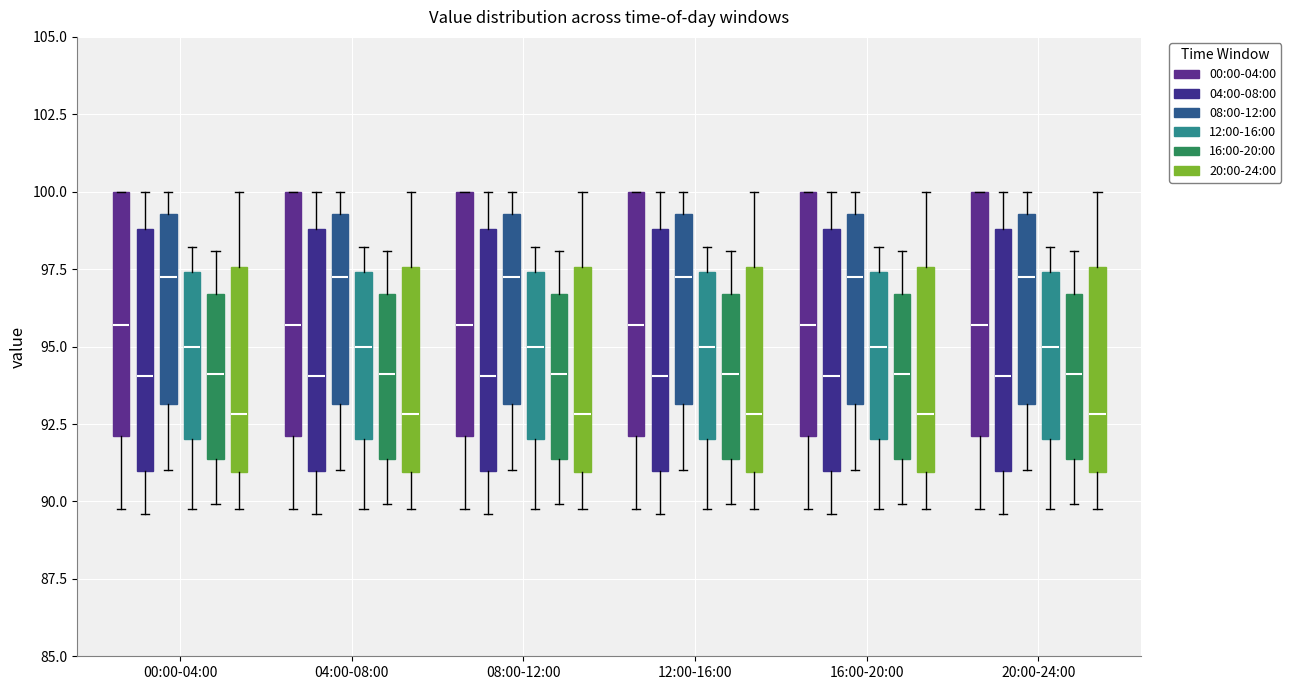

Reading left to right, read every box against the y-axis: the position of its median line, the range the box covers, and the ends of its whiskers. The values are not printed on the chart, so give them approximately, as read against the axis.

00:00-04:00 (00:00-04:00): median 95.5, box 92.0 to 100.0, whiskers 90.0 to 100.0
00:00-04:00 (04:00-08:00): median 94.0, box 91.0 to 99.0, whiskers 89.5 to 100.0
00:00-04:00 (08:00-12:00): median 97.0, box 93.0 to 99.5, whiskers 91.0 to 100.0
00:00-04:00 (12:00-16:00): median 95.0, box 92.0 to 97.5, whiskers 90.0 to 98.0
00:00-04:00 (16:00-20:00): median 94.0, box 91.5 to 96.5, whiskers 90.0 to 98.0
00:00-04:00 (20:00-24:00): median 93.0, box 91.0 to 97.5, whiskers 90.0 to 100.0
04:00-08:00 (00:00-04:00): median 95.5, box 92.0 to 100.0, whiskers 90.0 to 100.0
04:00-08:00 (04:00-08:00): median 94.0, box 91.0 to 99.0, whiskers 89.5 to 100.0
04:00-08:00 (08:00-12:00): median 97.0, box 93.0 to 99.5, whiskers 91.0 to 100.0
04:00-08:00 (12:00-16:00): median 95.0, box 92.0 to 97.5, whiskers 90.0 to 98.0
04:00-08:00 (16:00-20:00): median 94.0, box 91.5 to 96.5, whiskers 90.0 to 98.0
04:00-08:00 (20:00-24:00): median 93.0, box 91.0 to 97.5, whiskers 90.0 to 100.0
08:00-12:00 (00:00-04:00): median 95.5, box 92.0 to 100.0, whiskers 90.0 to 100.0
08:00-12:00 (04:00-08:00): median 94.0, box 91.0 to 99.0, whiskers 89.5 to 100.0
08:00-12:00 (08:00-12:00): median 97.0, box 93.0 to 99.5, whiskers 91.0 to 100.0
08:00-12:00 (12:00-16:00): median 95.0, box 92.0 to 97.5, whiskers 90.0 to 98.0
08:00-12:00 (16:00-20:00): median 94.0, box 91.5 to 96.5, whiskers 90.0 to 98.0
08:00-12:00 (20:00-24:00): median 93.0, box 91.0 to 97.5, whiskers 90.0 to 100.0
12:00-16:00 (00:00-04:00): median 95.5, box 92.0 to 100.0, whiskers 90.0 to 100.0
12:00-16:00 (04:00-08:00): median 94.0, box 91.0 to 99.0, whiskers 89.5 to 100.0
12:00-16:00 (08:00-12:00): median 97.0, box 93.0 to 99.5, whiskers 91.0 to 100.0
12:00-16:00 (12:00-16:00): median 95.0, box 92.0 to 97.5, whiskers 90.0 to 98.0
12:00-16:00 (16:00-20:00): median 94.0, box 91.5 to 96.5, whiskers 90.0 to 98.0
12:00-16:00 (20:00-24:00): median 93.0, box 91.0 to 97.5, whiskers 90.0 to 100.0
16:00-20:00 (00:00-04:00): median 95.5, box 92.0 to 100.0, whiskers 90.0 to 100.0
16:00-20:00 (04:00-08:00): median 94.0, box 91.0 to 99.0, whiskers 89.5 to 100.0
16:00-20:00 (08:00-12:00): median 97.0, box 93.0 to 99.5, whiskers 91.0 to 100.0
16:00-20:00 (12:00-16:00): median 95.0, box 92.0 to 97.5, whiskers 90.0 to 98.0
16:00-20:00 (16:00-20:00): median 94.0, box 91.5 to 96.5, whiskers 90.0 to 98.0
16:00-20:00 (20:00-24:00): median 93.0, box 91.0 to 97.5, whiskers 90.0 to 100.0
20:00-24:00 (00:00-04:00): median 95.5, box 92.0 to 100.0, whiskers 90.0 to 100.0
20:00-24:00 (04:00-08:00): median 94.0, box 91.0 to 99.0, whiskers 89.5 to 100.0
20:00-24:00 (08:00-12:00): median 97.0, box 93.0 to 99.5, whiskers 91.0 to 100.0
20:00-24:00 (12:00-16:00): median 95.0, box 92.0 to 97.5, whiskers 90.0 to 98.0
20:00-24:00 (16:00-20:00): median 94.0, box 91.5 to 96.5, whiskers 90.0 to 98.0
20:00-24:00 (20:00-24:00): median 93.0, box 91.0 to 97.5, whiskers 90.0 to 100.0